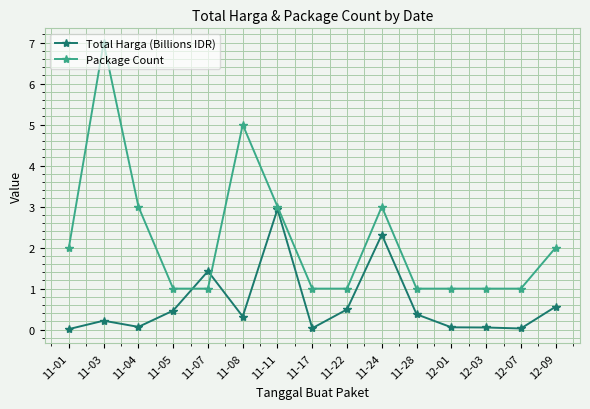

How many series are shown in this chart?

2